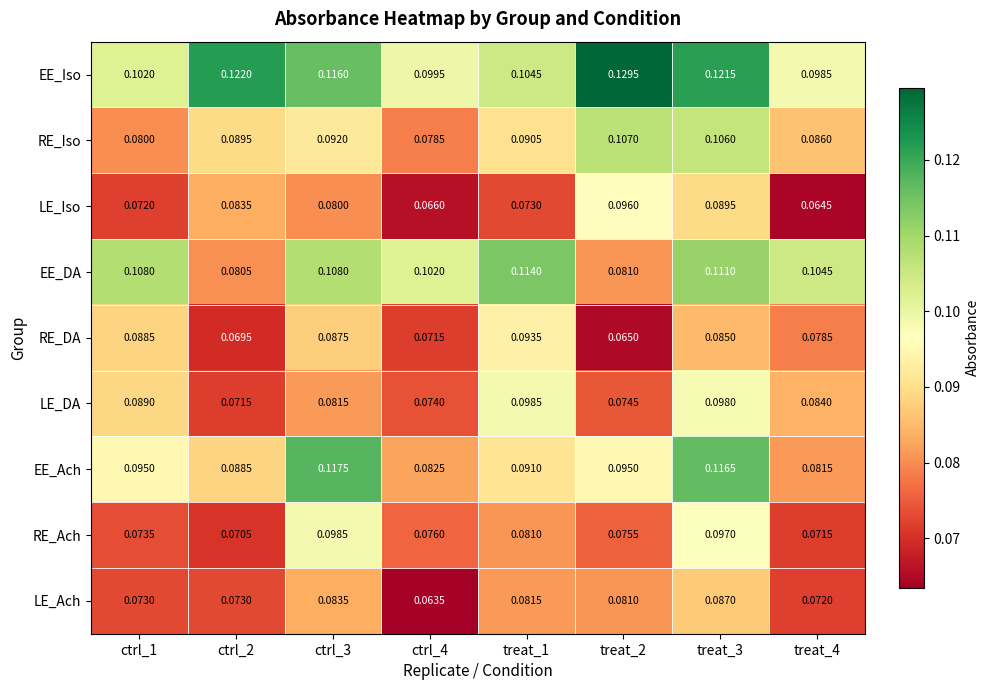

Which label corresponds to the largest value in the chart?

treat_2